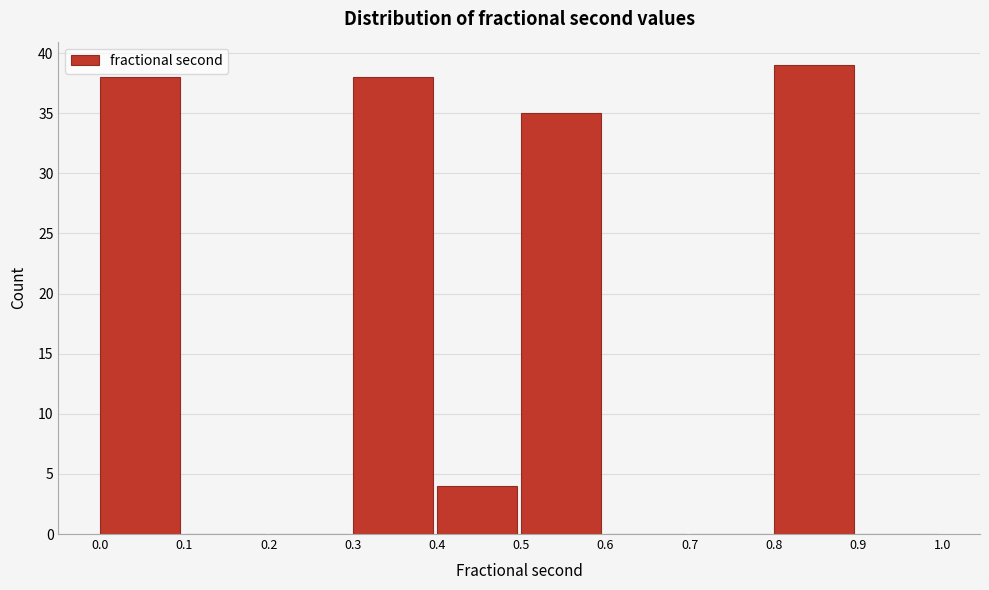

Reading left to right, transcribe this chart: for each bar, give the range it covers on the x-axis and its height. The values are not printed on the chart, so give them approximately, as read against the axis.

0.0 to 0.1: 38
0.1 to 0.2: 0
0.2 to 0.3: 0
0.3 to 0.4: 38
0.4 to 0.5: 4
0.5 to 0.6: 35
0.6 to 0.7: 0
0.7 to 0.8: 0
0.8 to 0.9: 39
0.9 to 1.0: 0